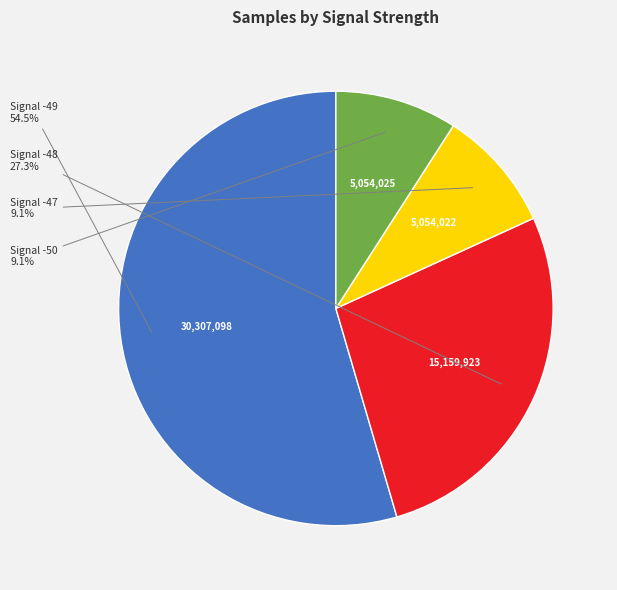

Does any single category account for the majority?

Yes